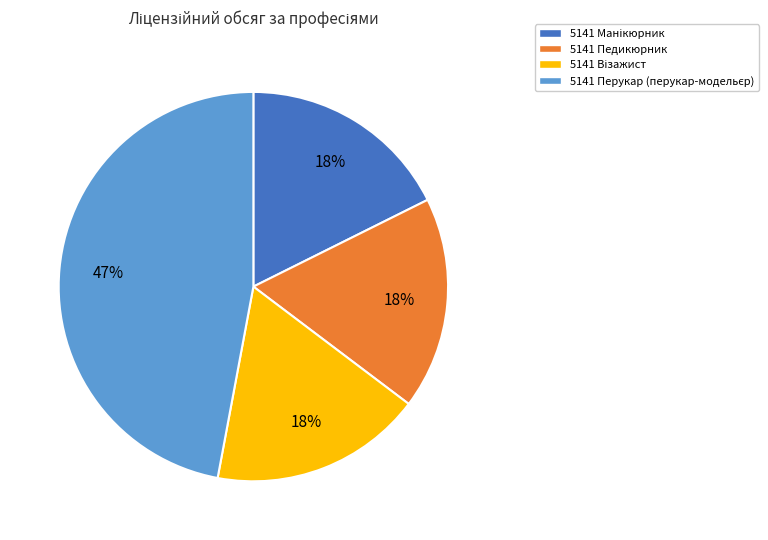

What percentage is the 5141 Педикюрник slice, to the nearest percent?

18%